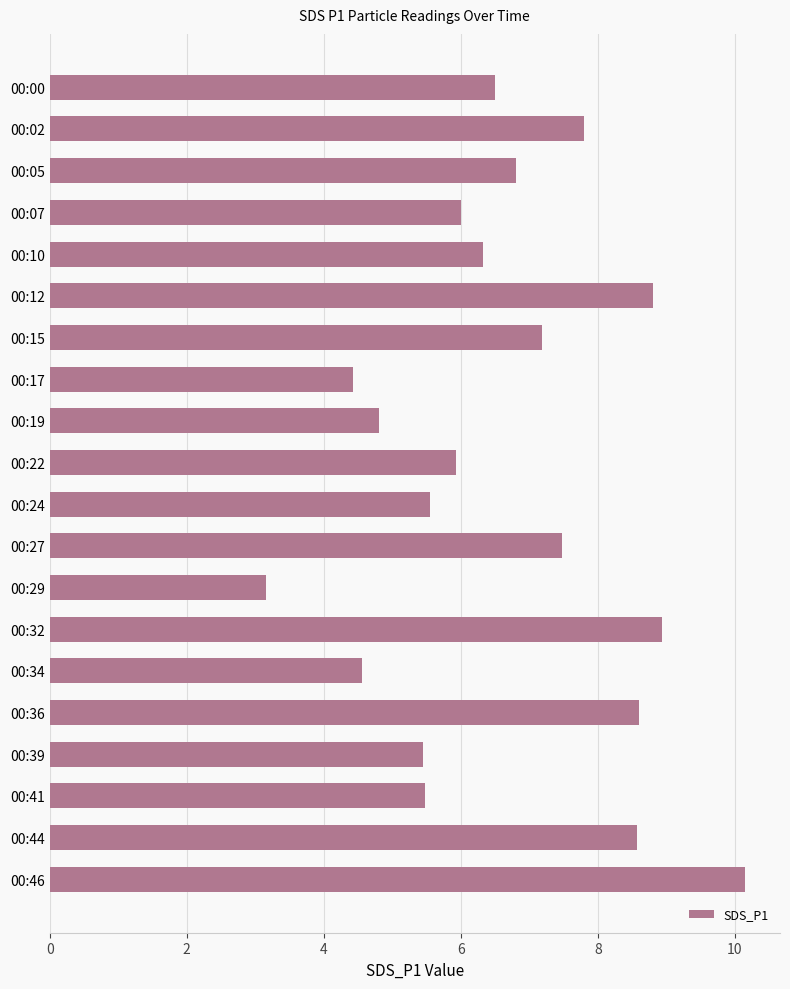

How many series are shown in this chart?

1